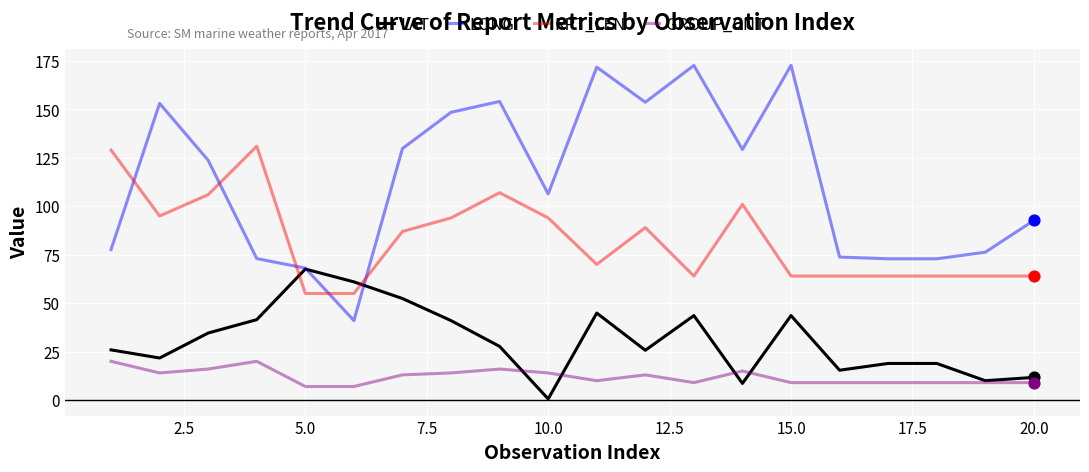

True or false: GROUP_CNT and LONG cross at least once.

False